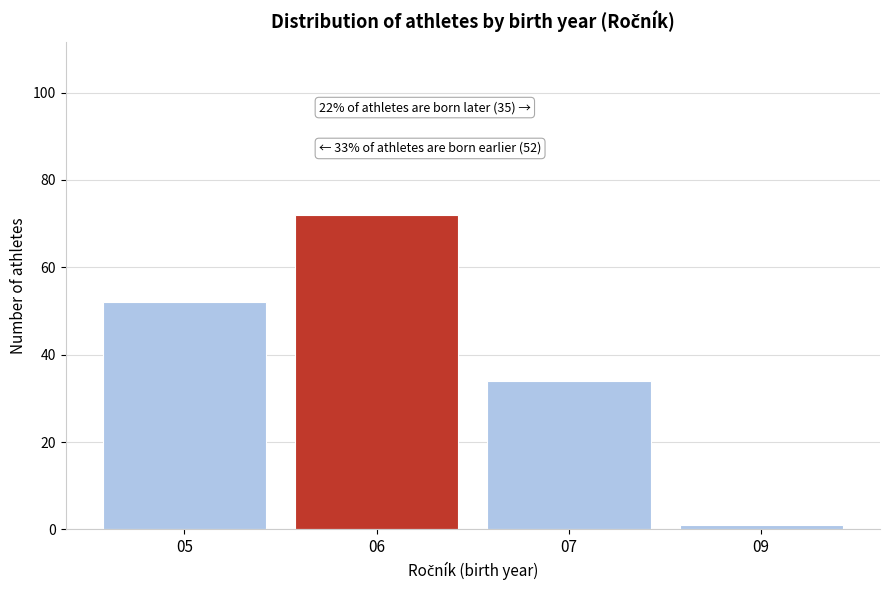

Reading left to right, list all the values displayed in this chart.

52	72	34	1